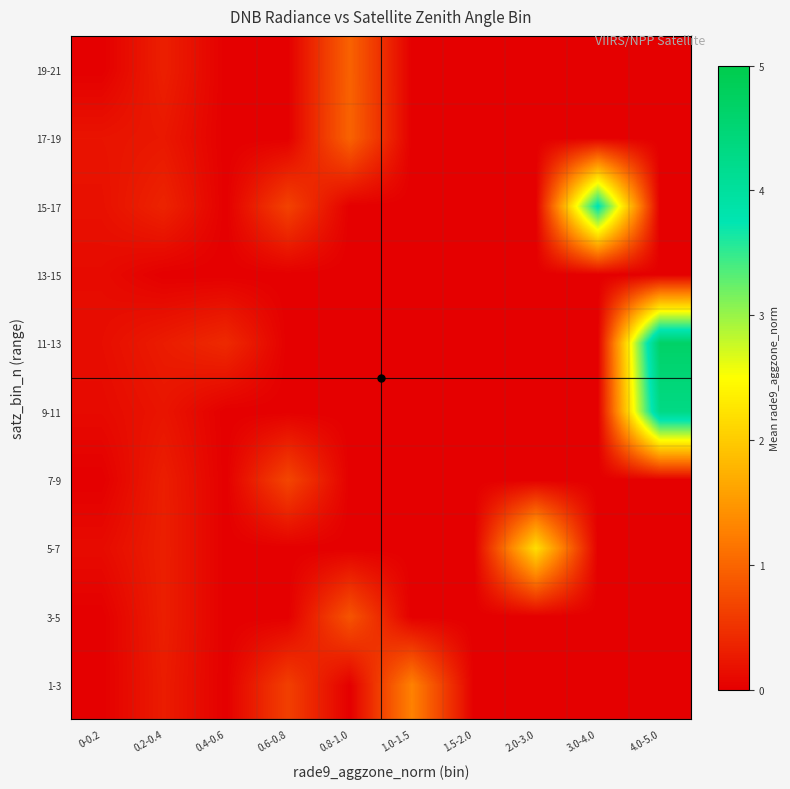

Reading right to left, transcribe all the data shown in this chart.

1-3: 4.0-5.0=0.0	3.0-4.0=0.0	2.0-3.0=0.0	1.5-2.0=0.0	1.0-1.5=1.3	0.8-1.0=0.0	0.6-0.8=0.6	0.4-0.6=0.0	0.2-0.4=0.3	0-0.2=0.0
3-5: 4.0-5.0=0.0	3.0-4.0=0.0	2.0-3.0=0.0	1.5-2.0=0.0	1.0-1.5=0.0	0.8-1.0=0.8	0.6-0.8=0.0	0.4-0.6=0.0	0.2-0.4=0.3	0-0.2=0.0
5-7: 4.0-5.0=0.0	3.0-4.0=0.0	2.0-3.0=2.2	1.5-2.0=0.0	1.0-1.5=0.0	0.8-1.0=0.0	0.6-0.8=0.0	0.4-0.6=0.0	0.2-0.4=0.3	0-0.2=0.1
7-9: 4.0-5.0=0.0	3.0-4.0=0.0	2.0-3.0=0.0	1.5-2.0=0.0	1.0-1.5=0.0	0.8-1.0=0.0	0.6-0.8=0.7	0.4-0.6=0.0	0.2-0.4=0.3	0-0.2=0.0
9-11: 4.0-5.0=4.3	3.0-4.0=0.0	2.0-3.0=0.0	1.5-2.0=0.0	1.0-1.5=0.0	0.8-1.0=0.0	0.6-0.8=0.0	0.4-0.6=0.0	0.2-0.4=0.2	0-0.2=0.1
11-13: 4.0-5.0=4.7	3.0-4.0=0.0	2.0-3.0=0.0	1.5-2.0=0.0	1.0-1.5=0.0	0.8-1.0=0.0	0.6-0.8=0.0	0.4-0.6=0.4	0.2-0.4=0.3	0-0.2=0.1
13-15: 4.0-5.0=0.0	3.0-4.0=0.0	2.0-3.0=0.0	1.5-2.0=0.0	1.0-1.5=0.0	0.8-1.0=0.0	0.6-0.8=0.0	0.4-0.6=0.0	0.2-0.4=0.0	0-0.2=0.1
15-17: 4.0-5.0=0.0	3.0-4.0=3.8	2.0-3.0=0.0	1.5-2.0=0.0	1.0-1.5=0.0	0.8-1.0=0.0	0.6-0.8=0.7	0.4-0.6=0.0	0.2-0.4=0.4	0-0.2=0.2
17-19: 4.0-5.0=0.0	3.0-4.0=0.0	2.0-3.0=0.0	1.5-2.0=0.0	1.0-1.5=0.0	0.8-1.0=1.0	0.6-0.8=0.0	0.4-0.6=0.0	0.2-0.4=0.2	0-0.2=0.2
19-21: 4.0-5.0=0.0	3.0-4.0=0.0	2.0-3.0=0.0	1.5-2.0=0.0	1.0-1.5=0.0	0.8-1.0=1.0	0.6-0.8=0.0	0.4-0.6=0.0	0.2-0.4=0.3	0-0.2=0.0